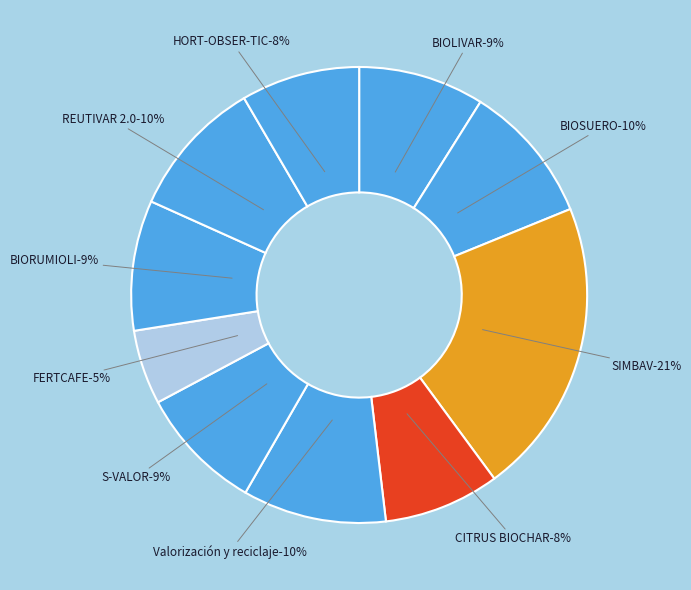

Between S-VALOR and CITRUS BIOCHAR, which is larger?

S-VALOR